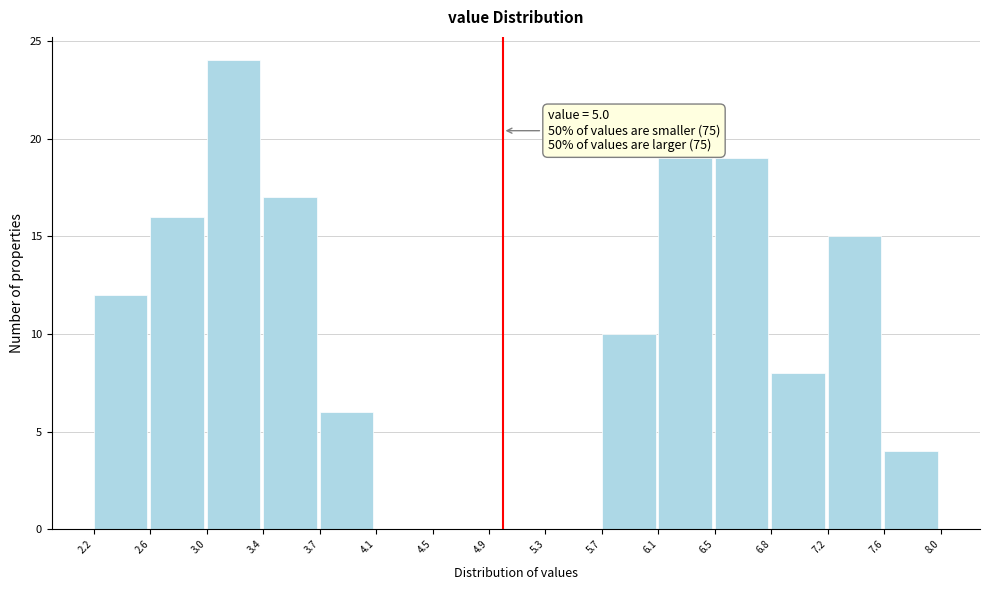

Which range on the x-axis has the tallest bar?

3.0 to 3.4